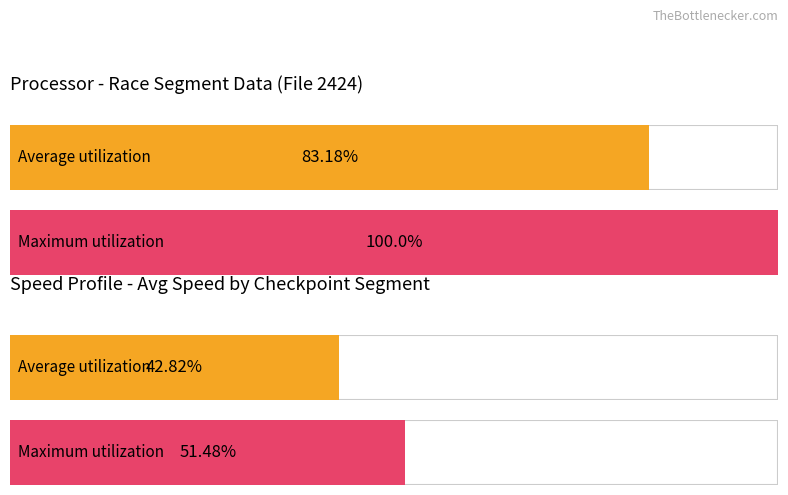

Which series has the largest total across all categories?

Maximum utilization